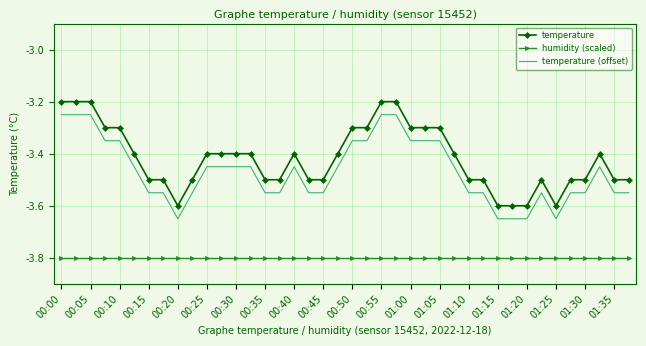

What is the minimum value for humidity (scaled)?

-3.8